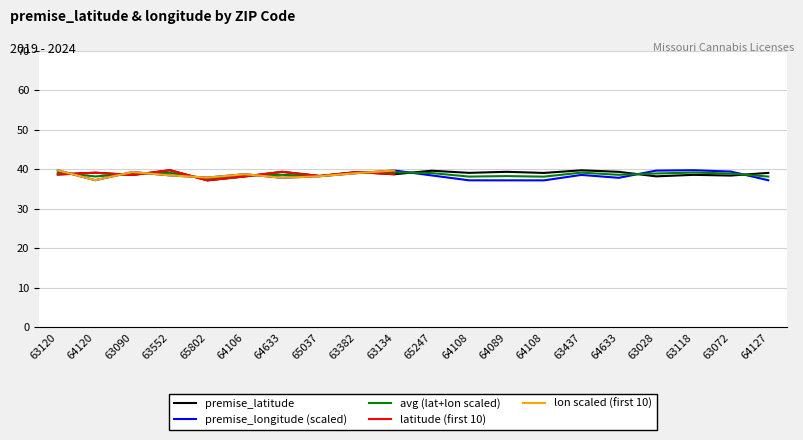

What is the label of the 17th point from the right?

63552